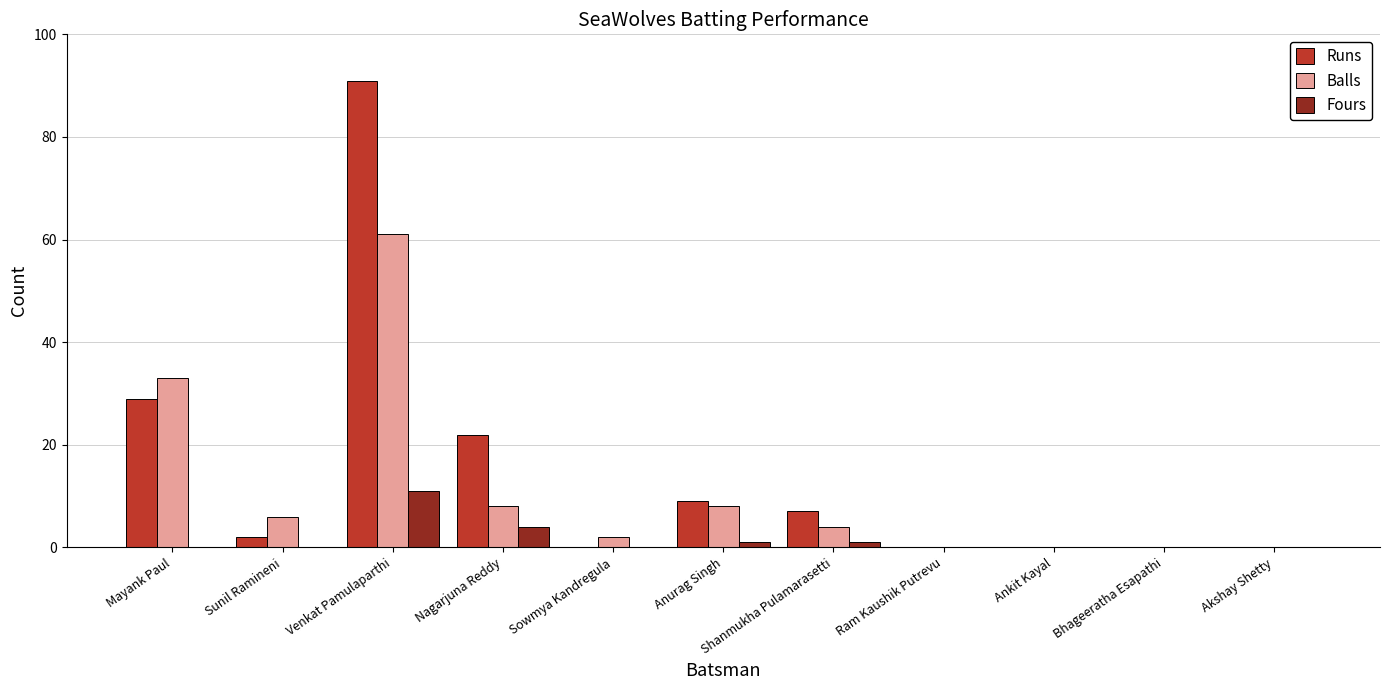

At which label is Balls closest to 30?

Mayank Paul